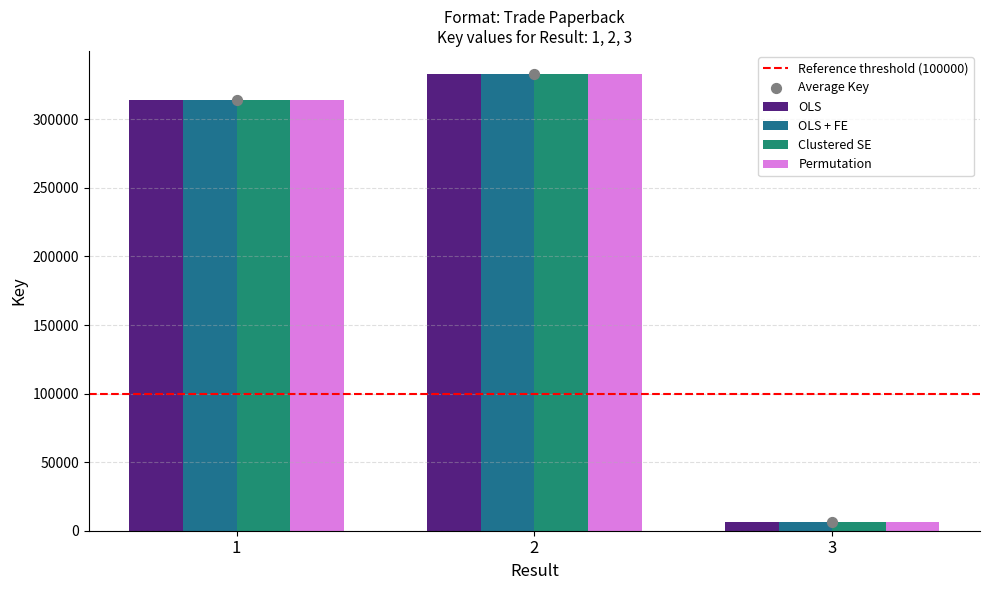

Which series contains the lowest Y value?

OLS